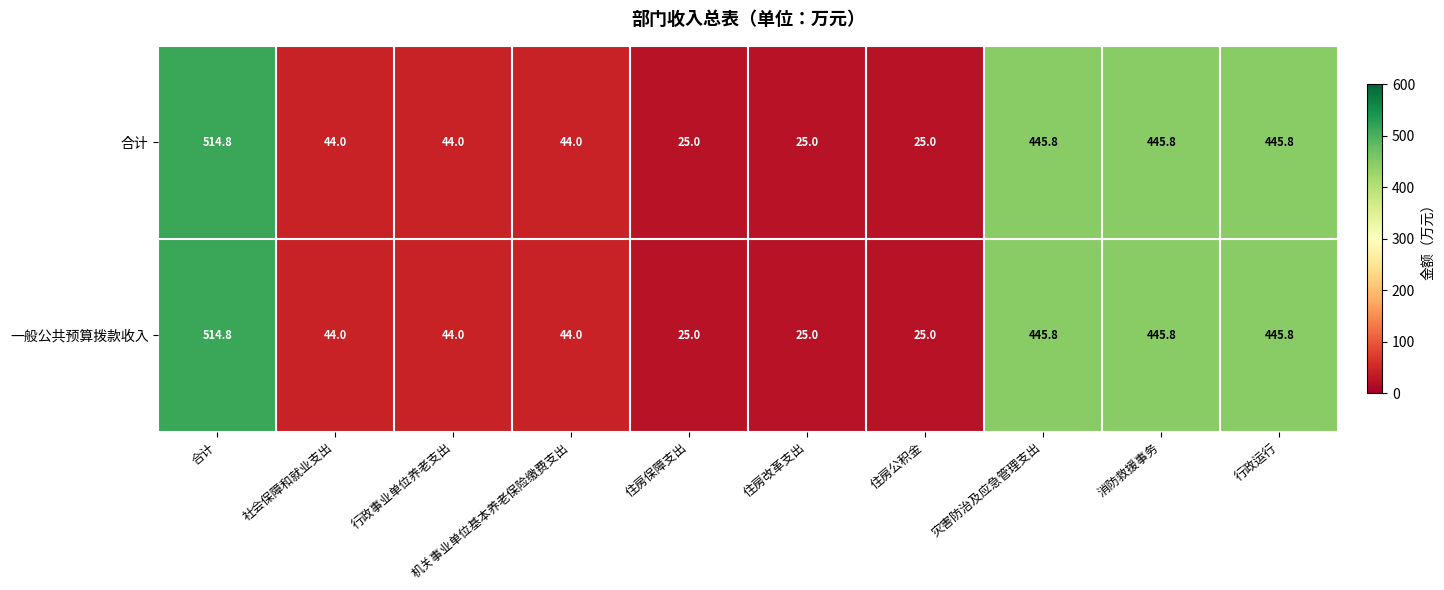

What is the sum of all 一般公共预算拨款收入 values?

2059.2